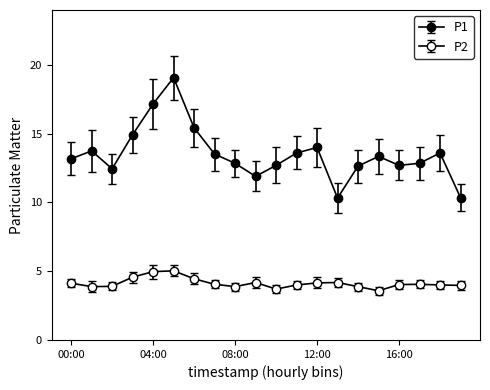

Count the number of categories in the chart.

20